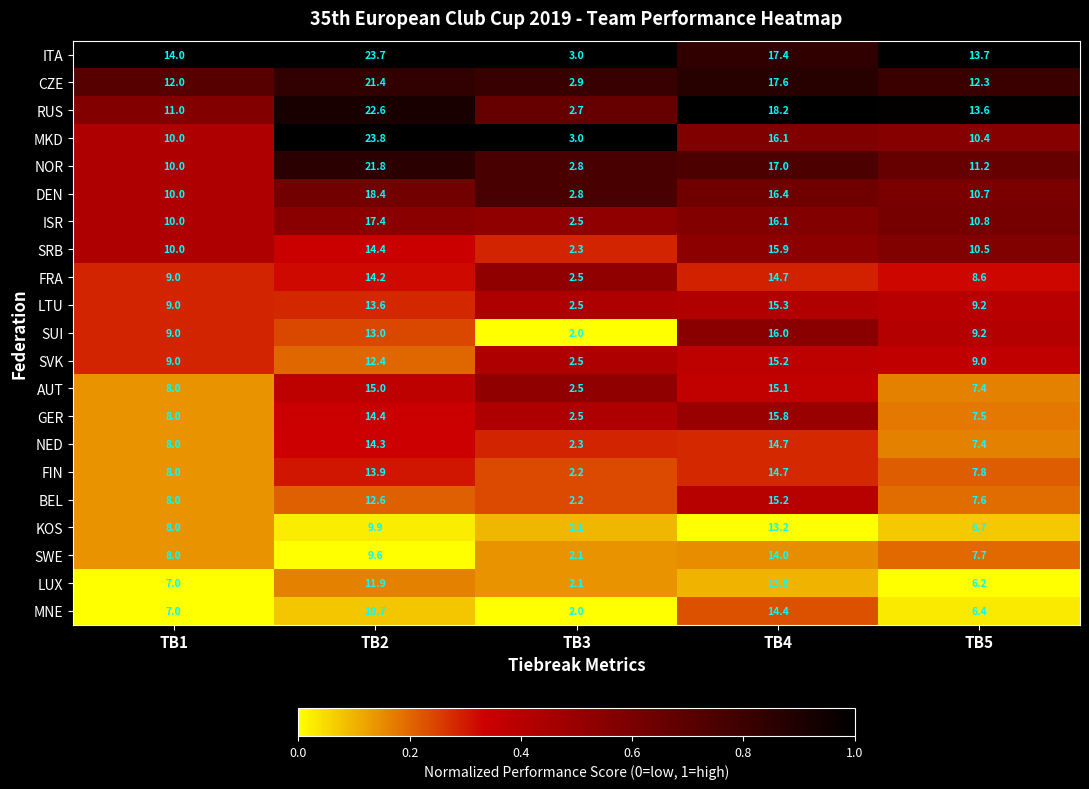

What is the total value across all series at TB2?

329.0